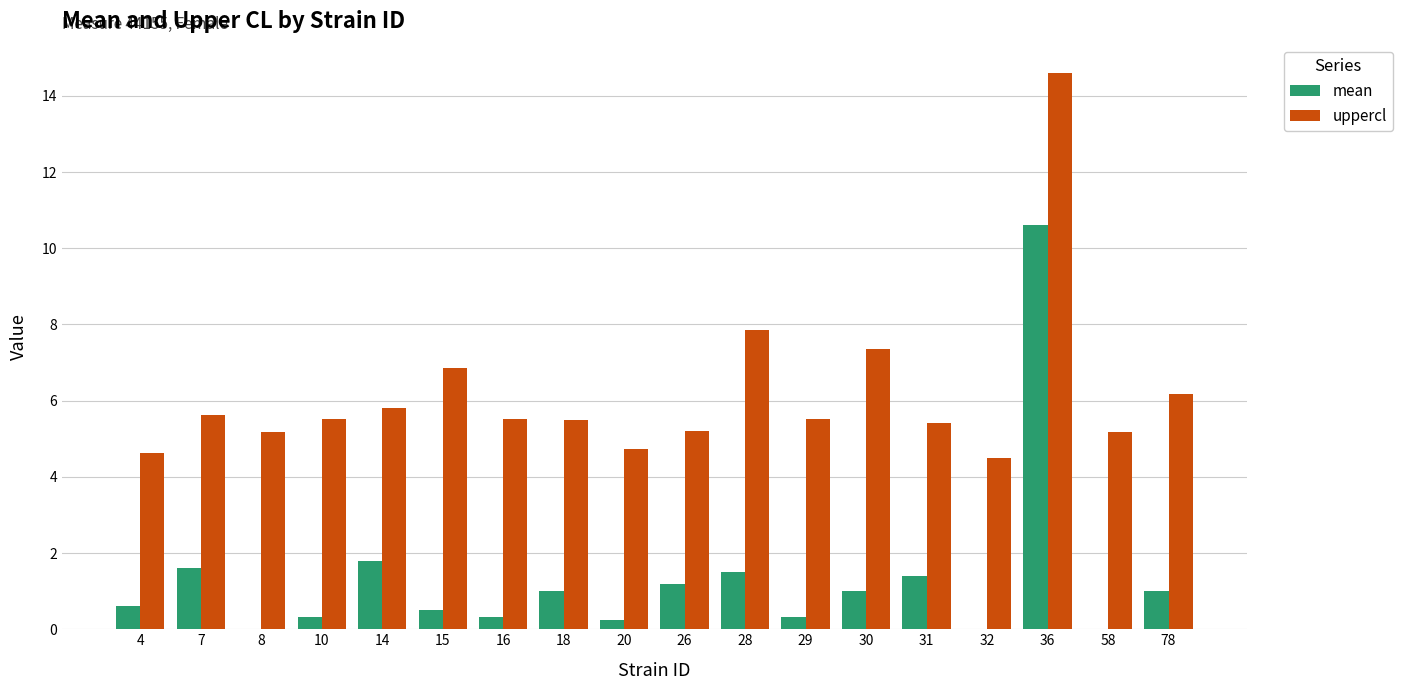

What is the total value across all series at 28?

9.3